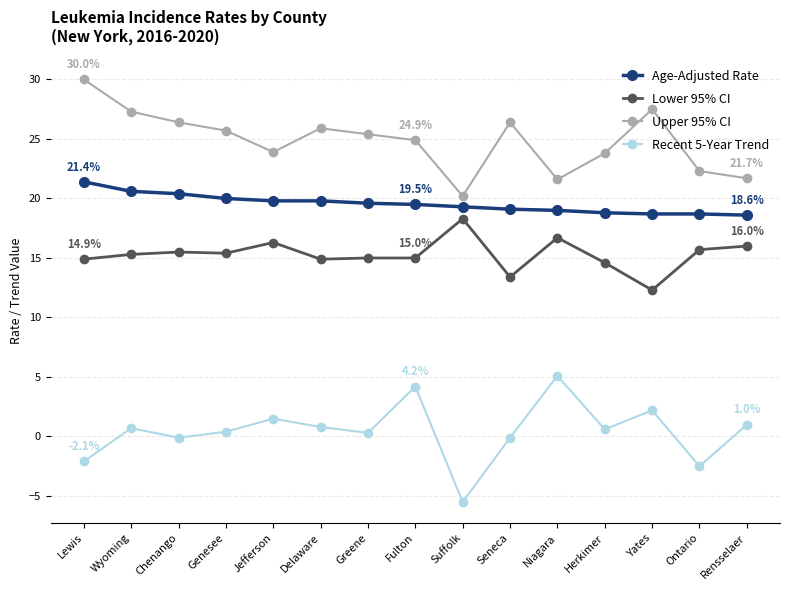

The value of Recent 5-Year Trend at Jefferson is 1.5. True or false?

True